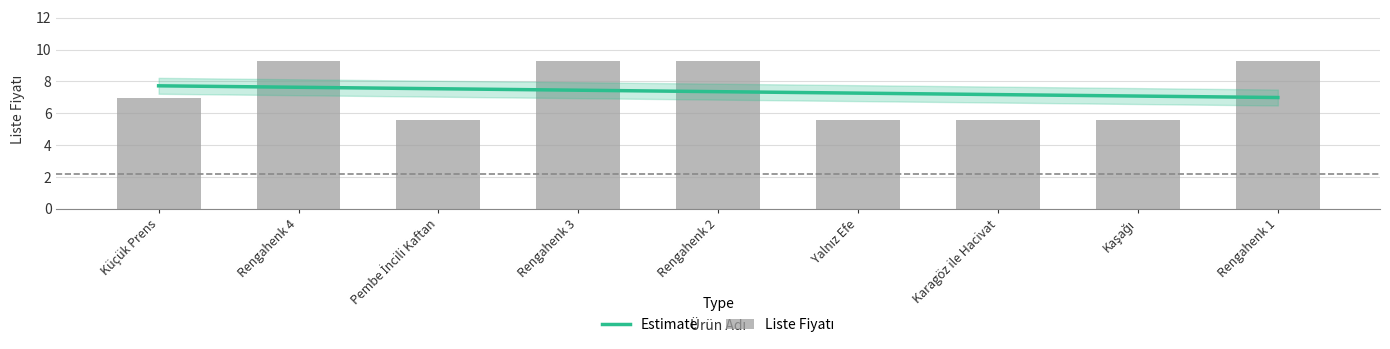

Reading left to right, transcribe all the data shown in this chart.

6.9	9.3	5.6	9.3	9.3	5.6	5.6	5.6	9.3